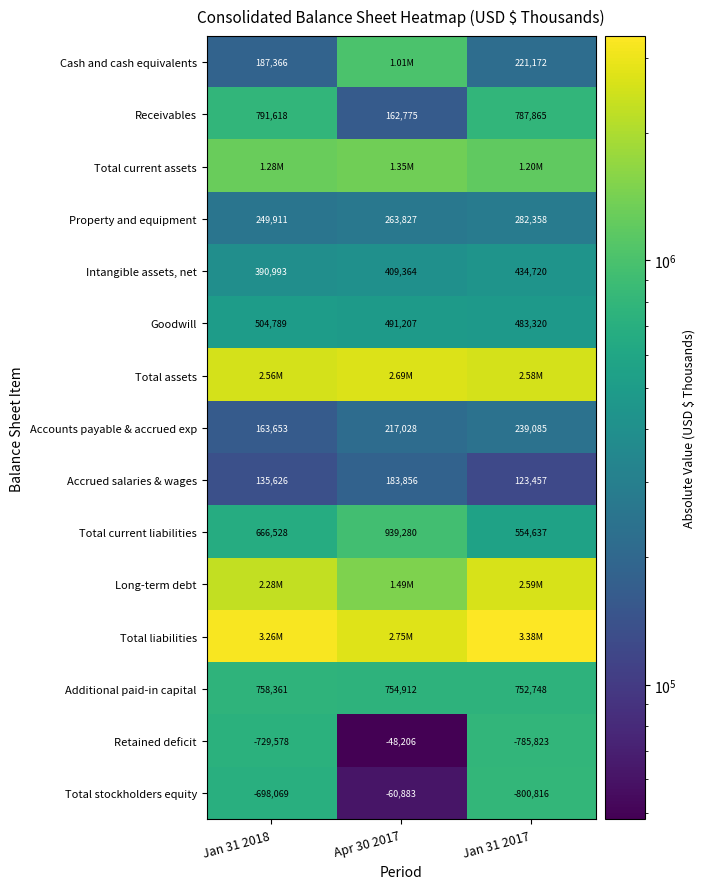

The Accrued salaries & wages series shows 123457 at Jan 31 2017. True or false?

True